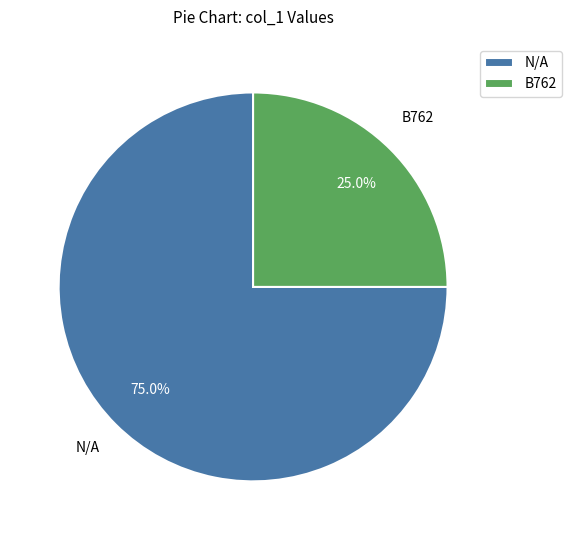

What is the smallest slice in the pie chart?

B762